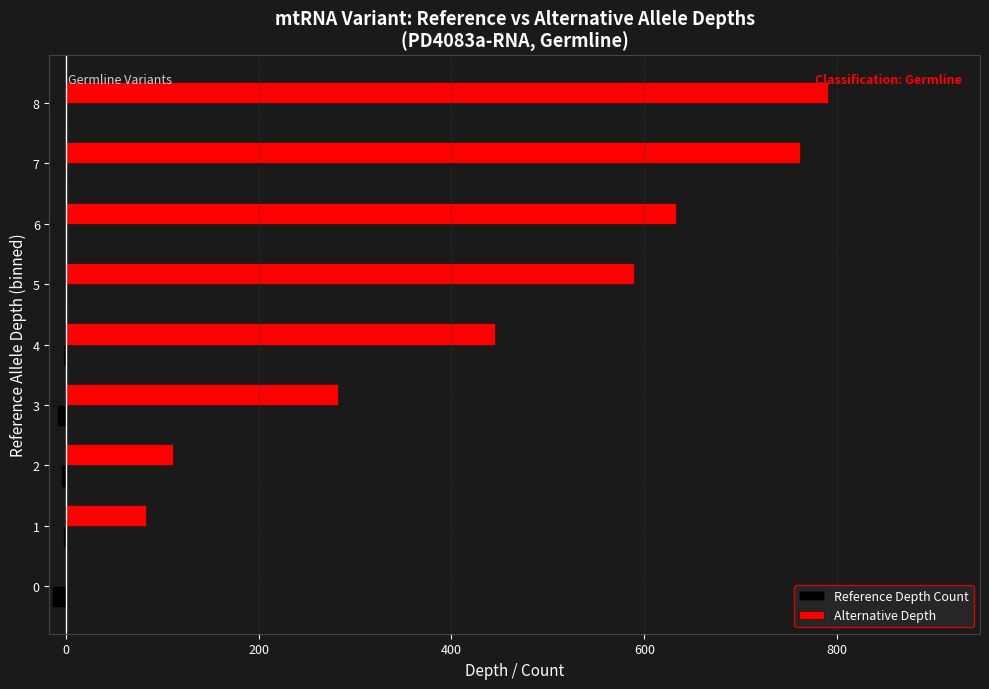

How many data points in Reference Depth Count are above -3?

4